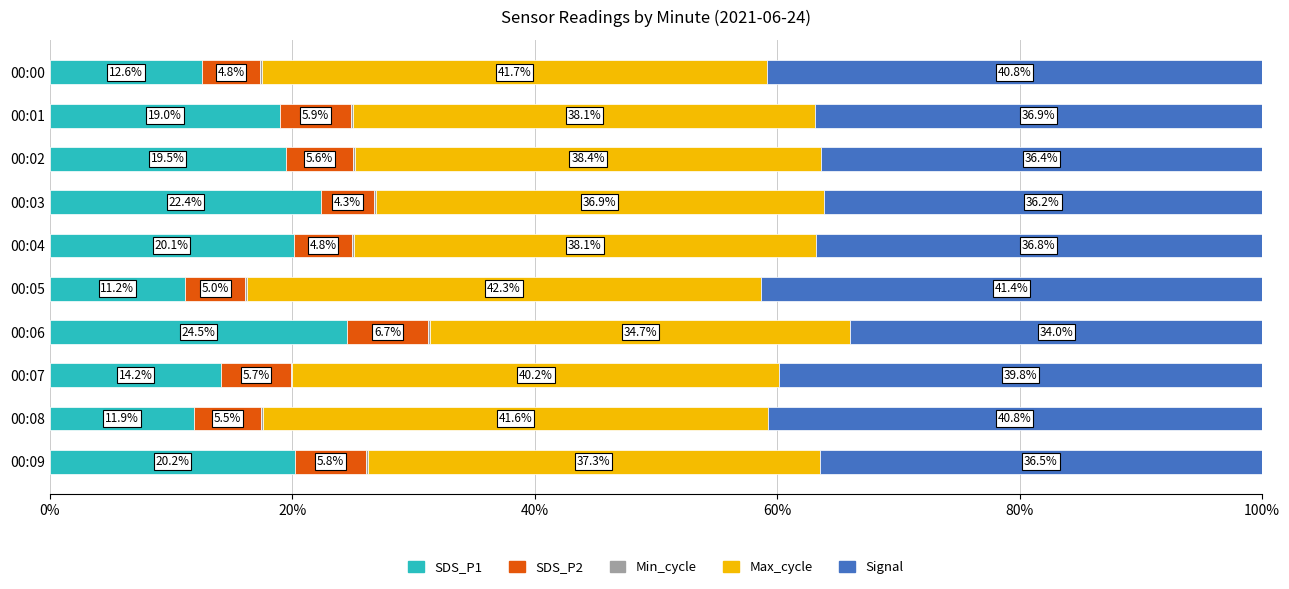

Count the number of categories in the chart.

10